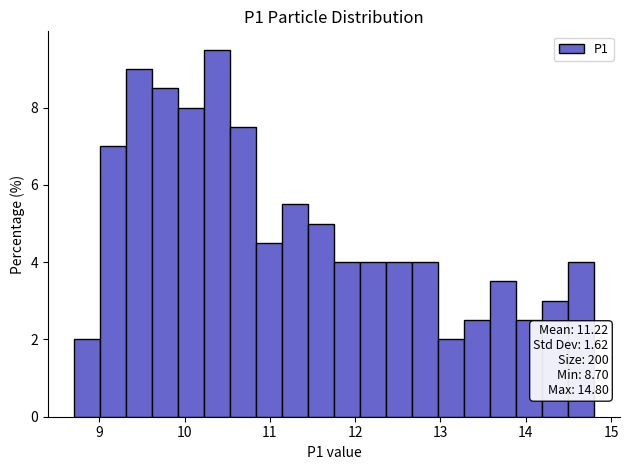

Read against the x-axis, roughly where is the centre of the tallest bar?

10.4